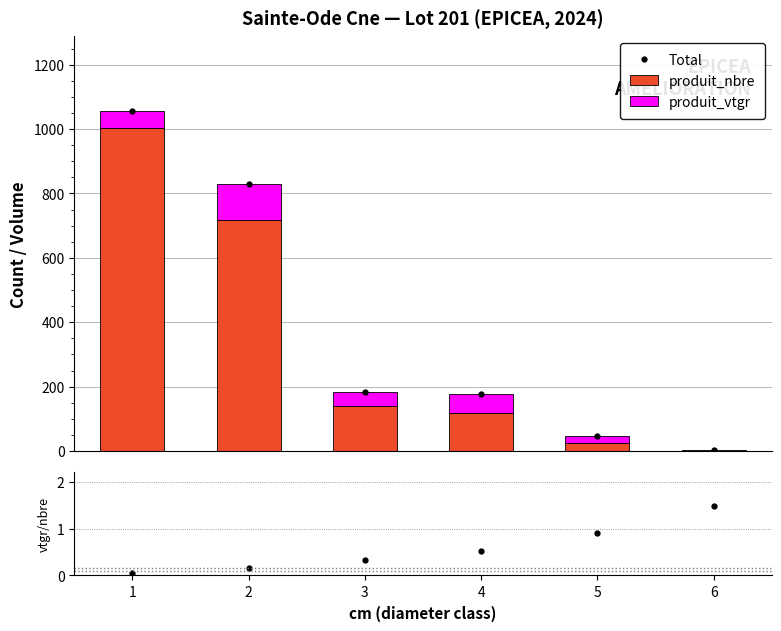

At which label does produit_vtgr first exceed 52?

1